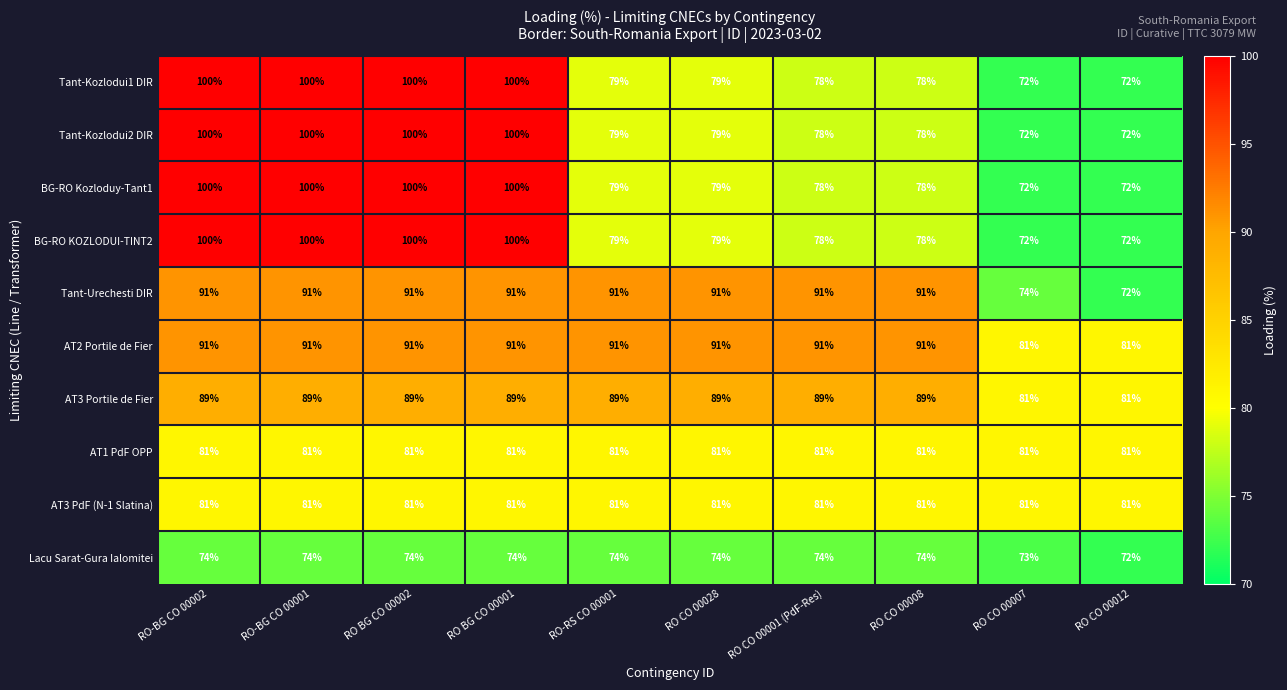

What is the difference between the highest and lowest values at RO-BG CO 00002?

26